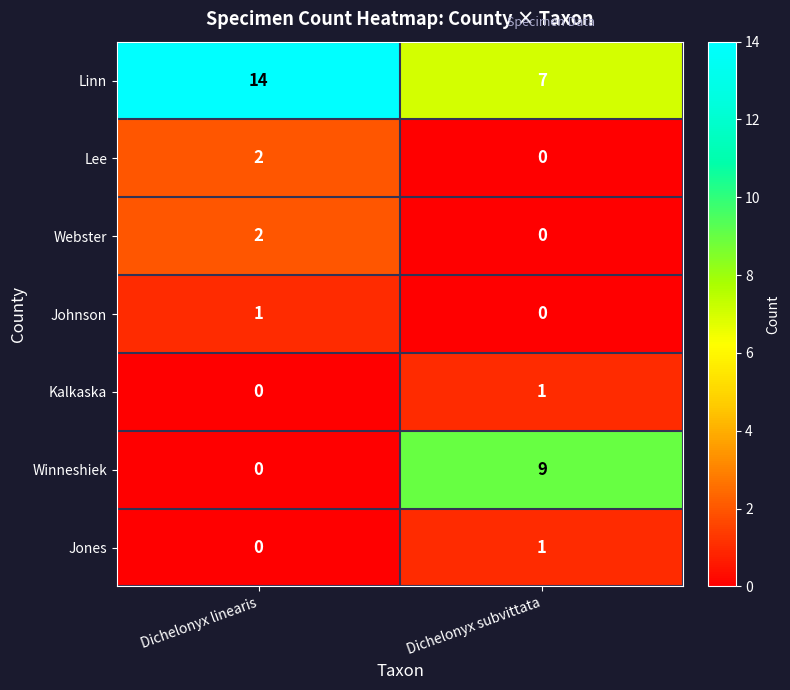

What is the maximum value for Winneshiek?

9